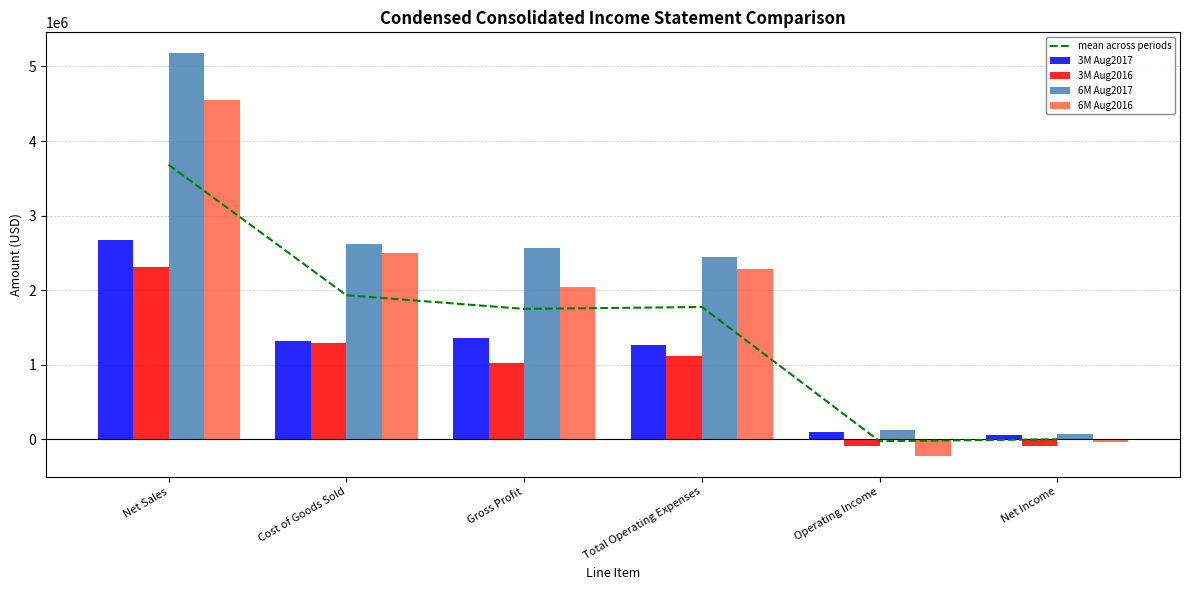

What is the minimum value for 6M Aug2017?

70514.0